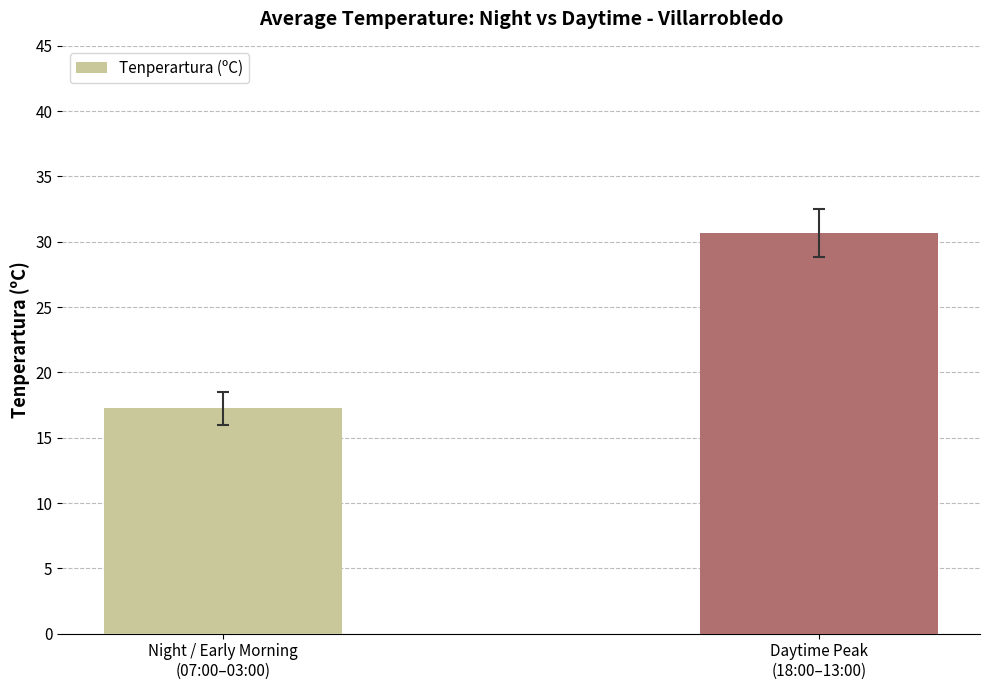

At which category does the chart reach its peak across all series?

Daytime Peak
(18:00–13:00)